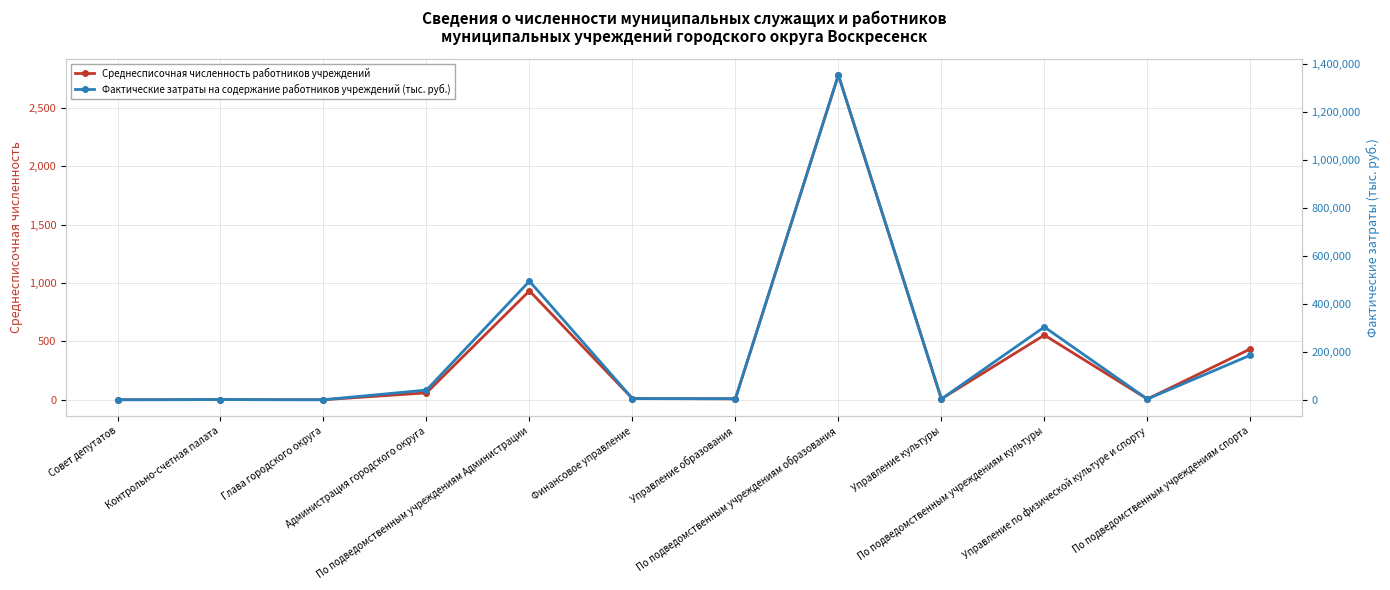

List the series in order of their overall mean, lowest first.

Среднесписочная численность работников учреждений, Фактические затраты на содержание работников учреждений (тыс. руб.)